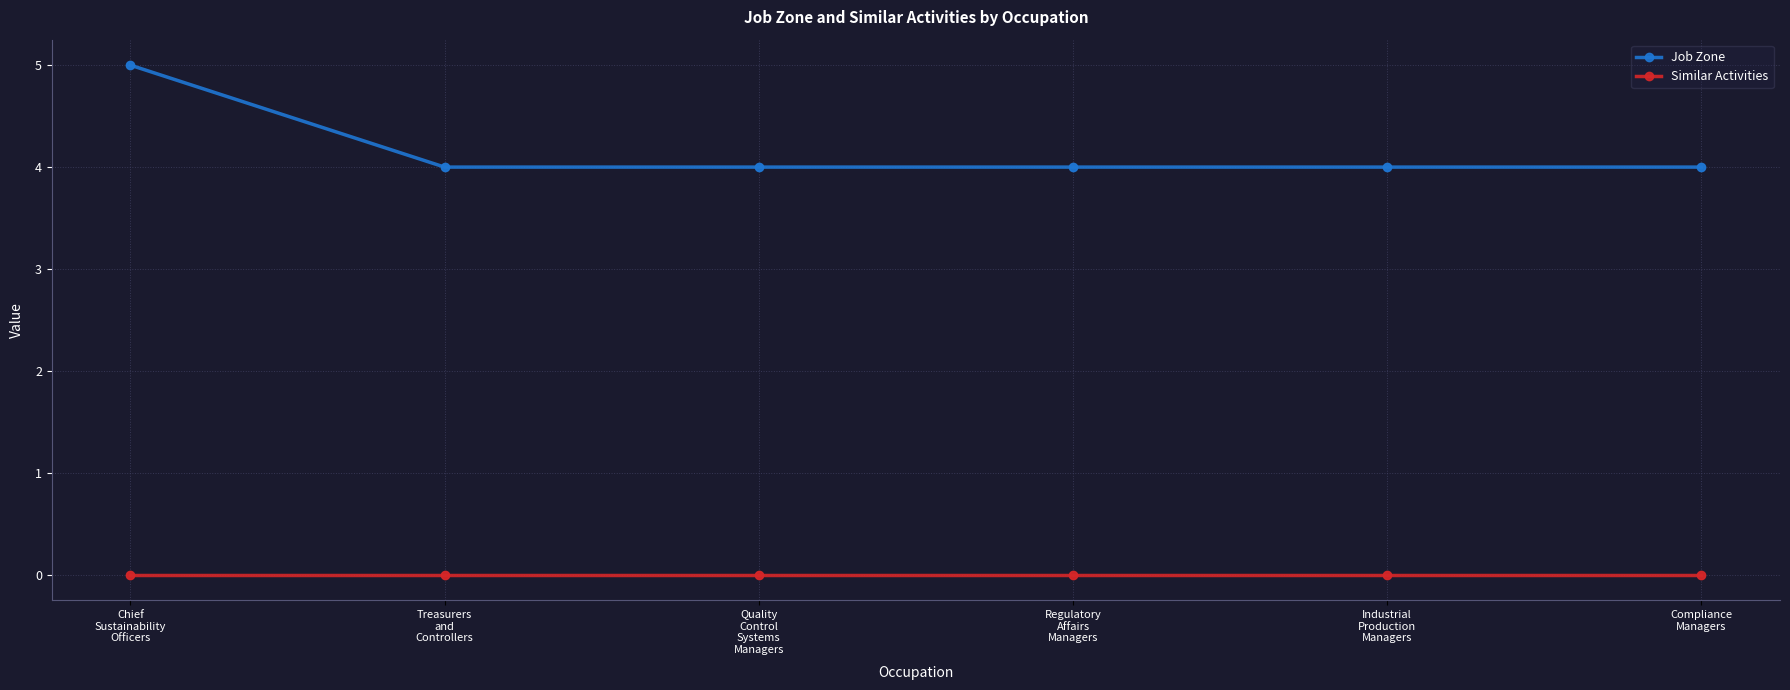

What is the total value across all series at Regulatory
Affairs
Managers?

4